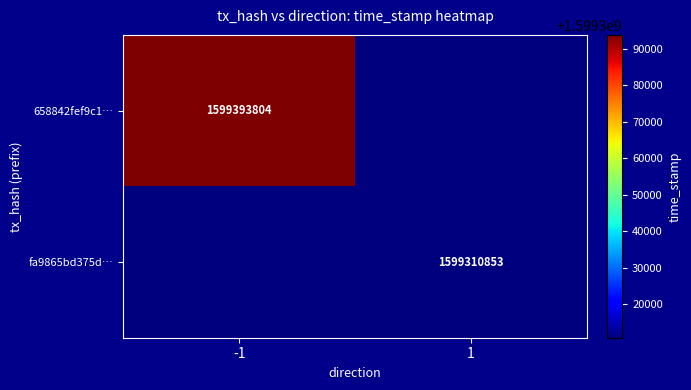

Is it true that fa9865bd375d… equals 1599310853 at 1?

True